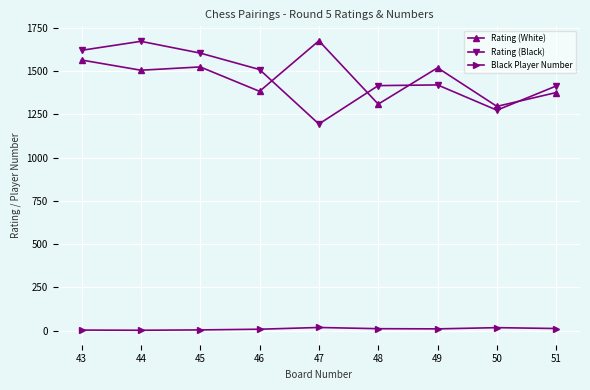

What is the maximum value for Rating (White)?

1675